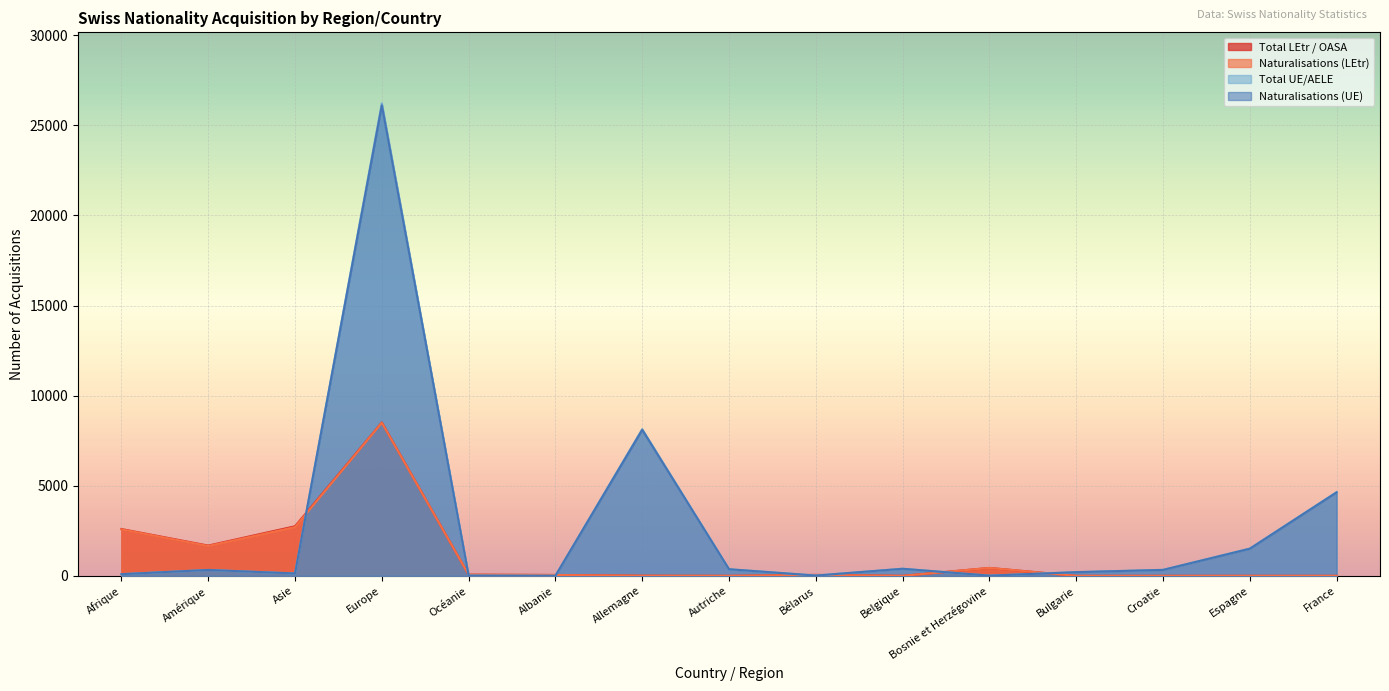

True or false: Total UE/AELE has a value of 6995 at Europe.

False